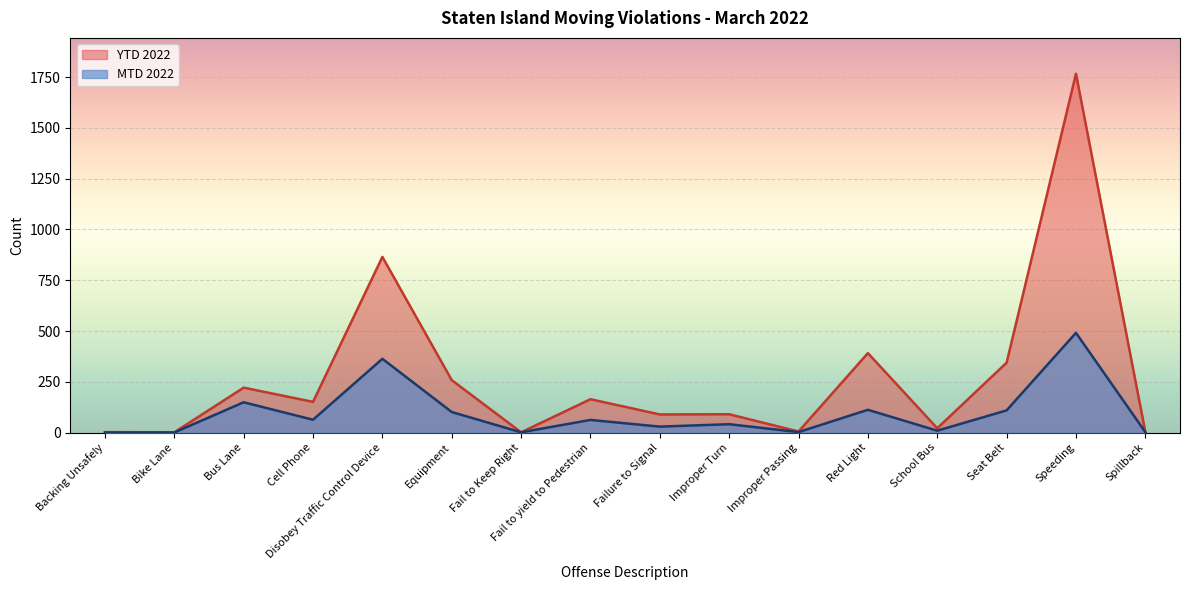

Is it true that MTD 2022 equals 41 at Improper Turn?

True